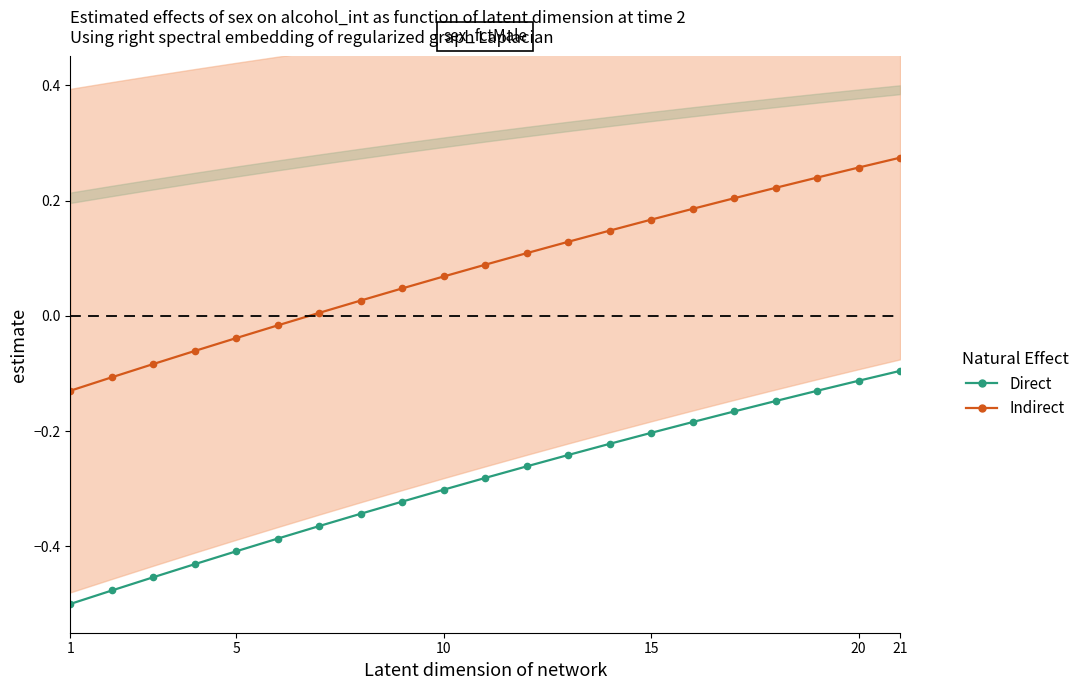

What are all the series names shown in the legend?

Direct, Indirect